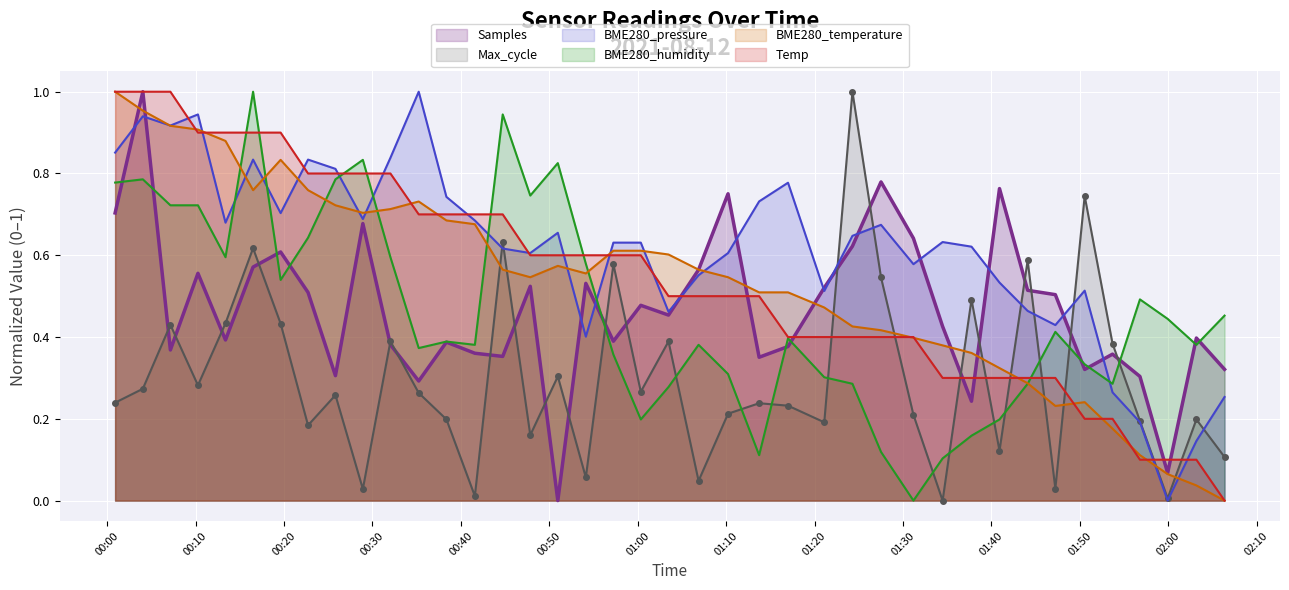

After their last crossing, which series has the higher values: Max_cycle or BME280_pressure?

BME280_pressure